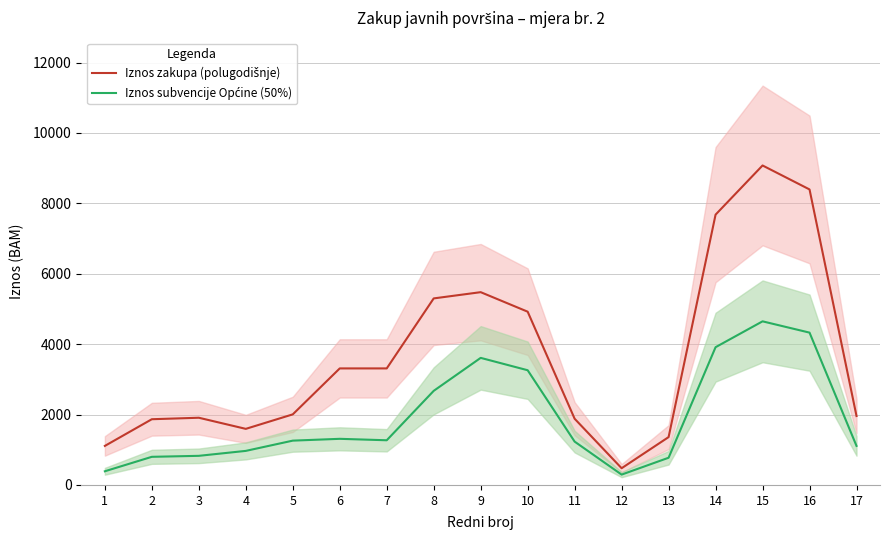

Is the value of Iznos zakupa (polugodišnje) at 11 greater than the value of Iznos subvencije Općine (50%) at 9?

No